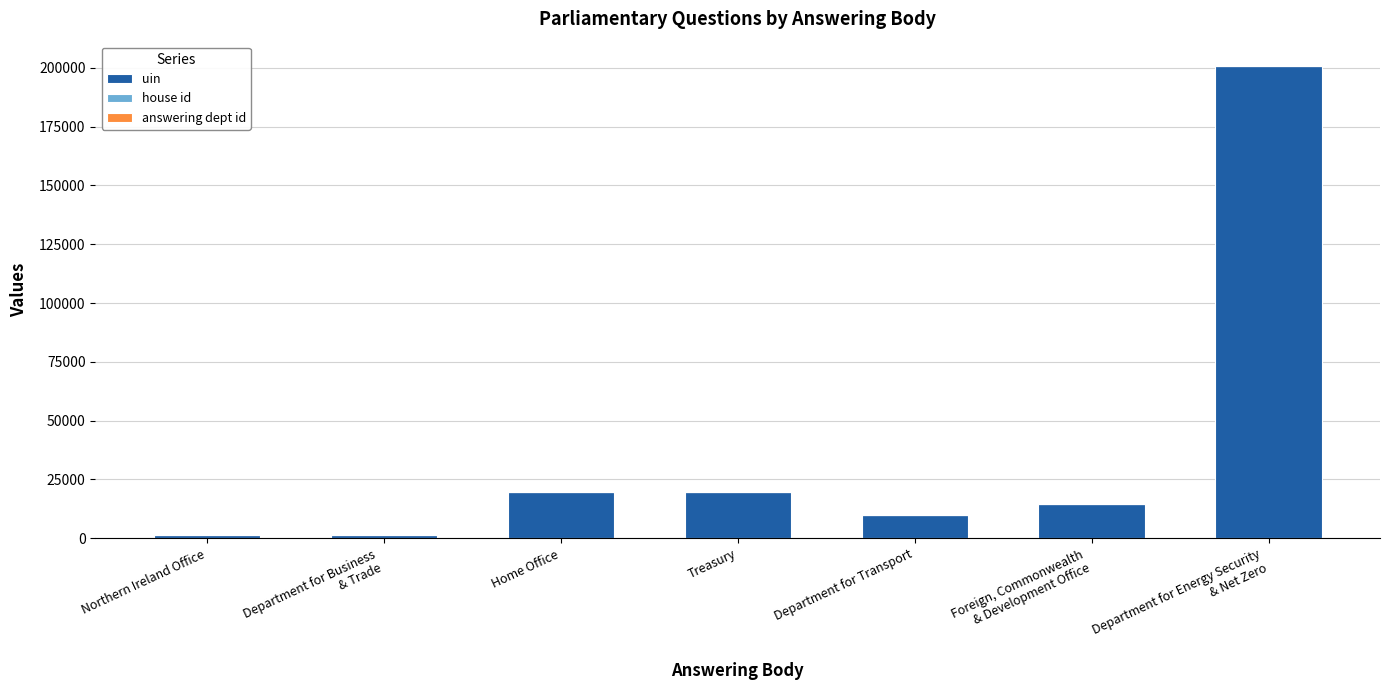

What is the maximum value for uin?

200852